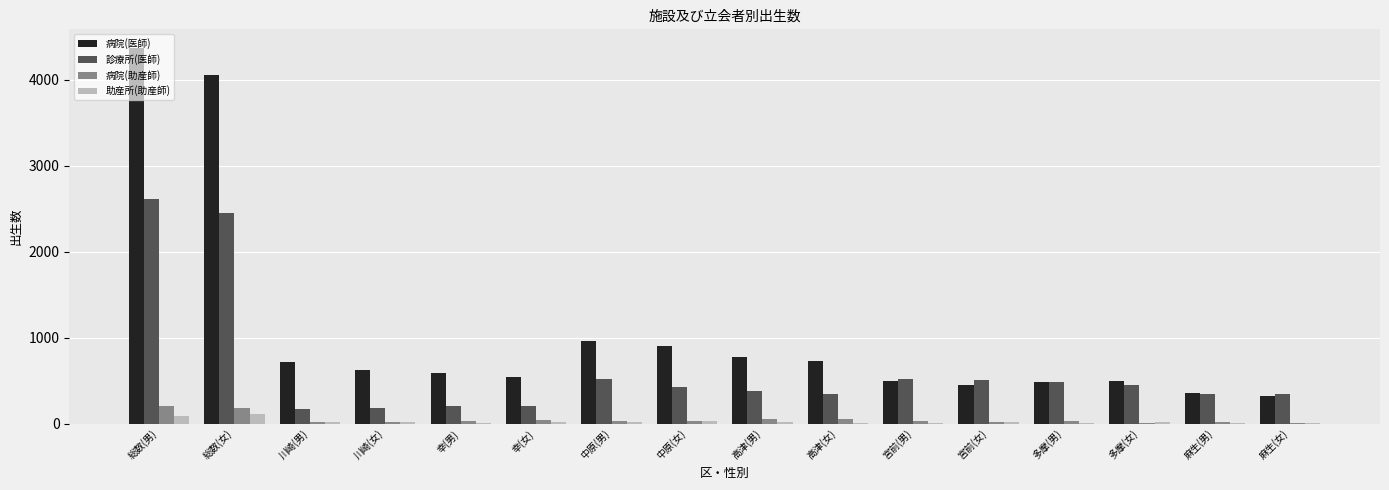

Between 総数(男) and 中原(男), which series saw the biggest shift?

病院(医師)